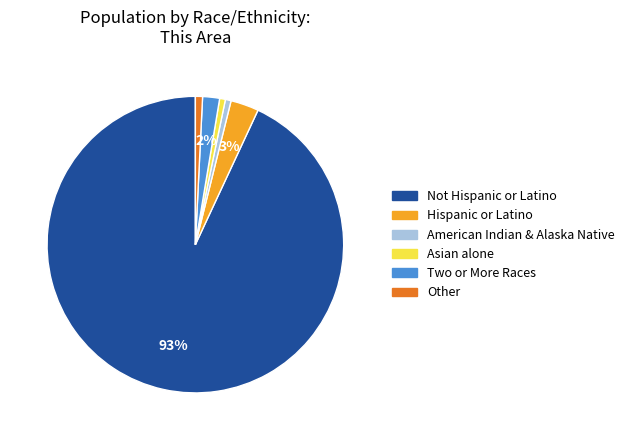

Which has a higher value, Not Hispanic or Latino or Other?

Not Hispanic or Latino